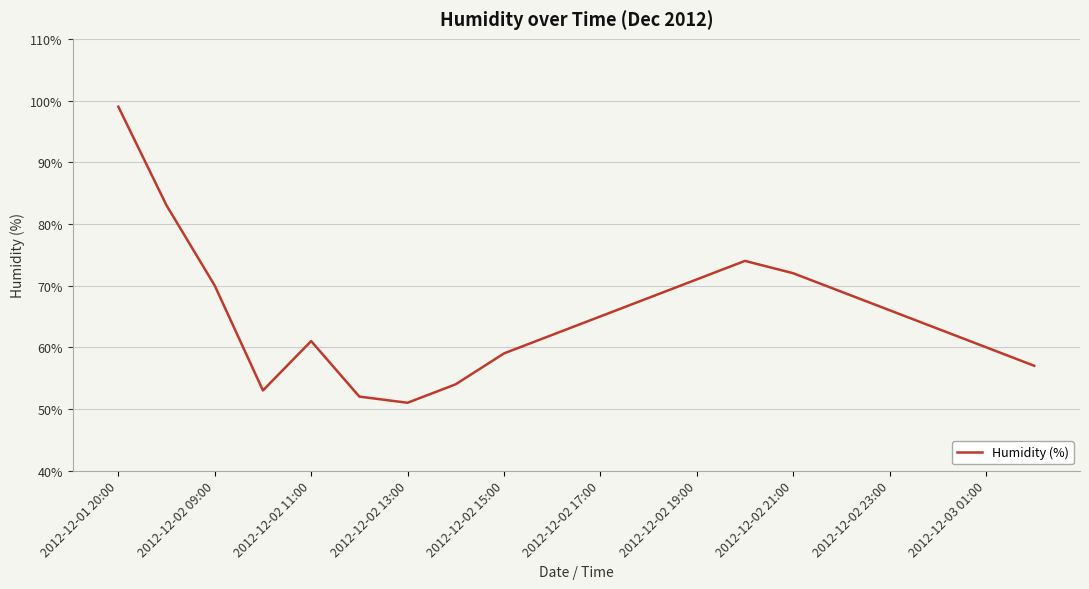

What is the greatest value displayed?

99